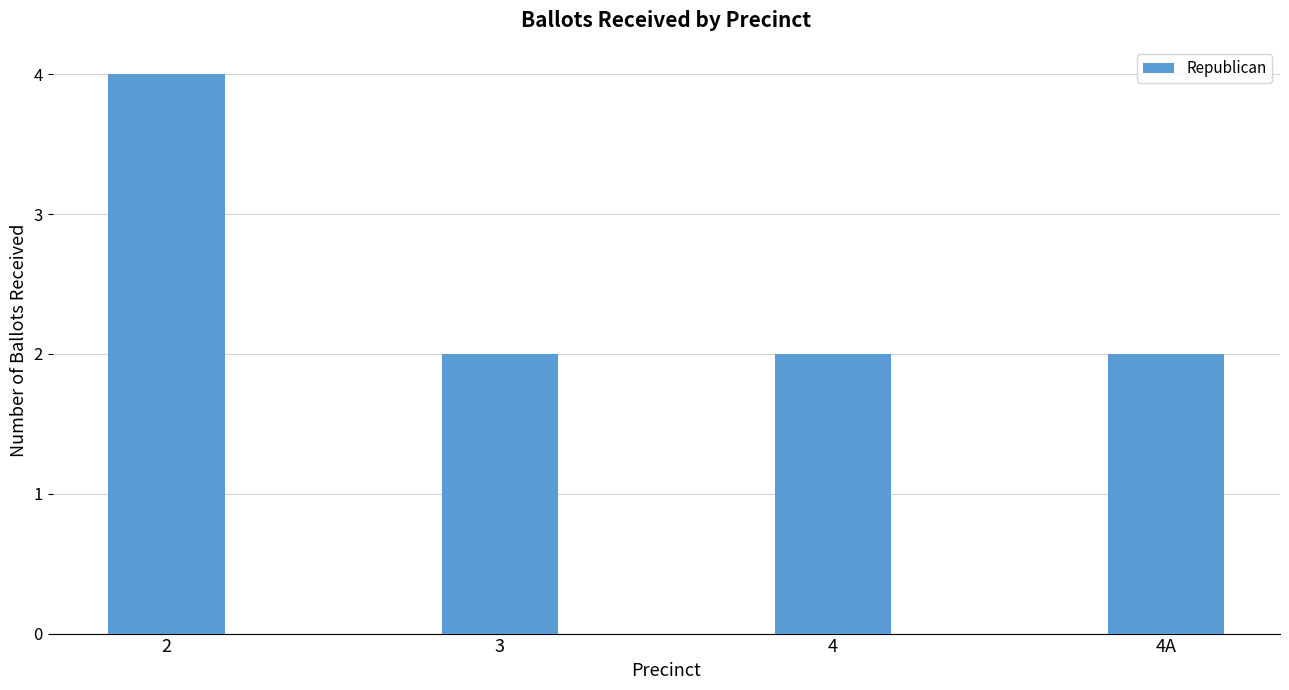

What is the difference between the values at 3 and 2?

2